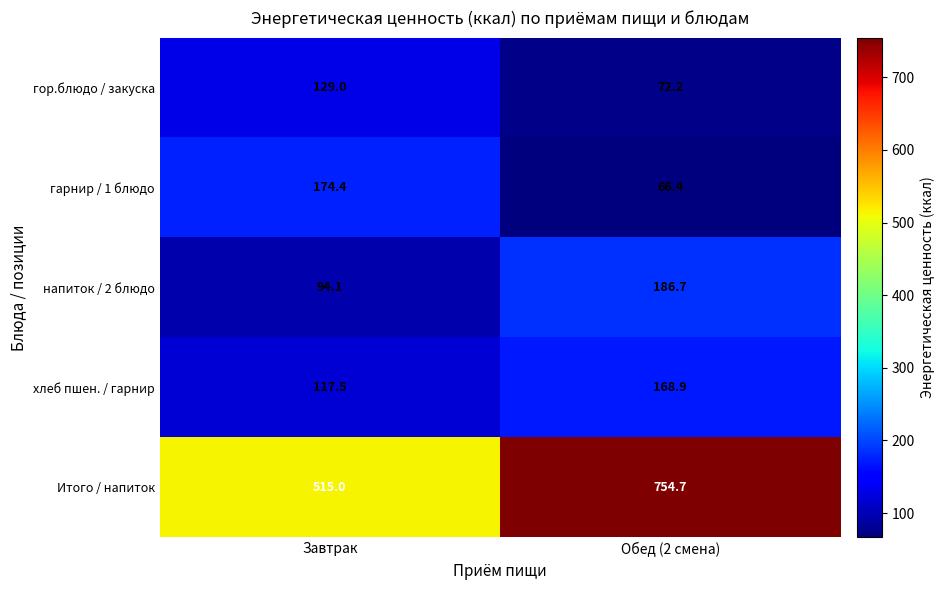

Which series has the largest range (max minus min)?

Итого / напиток